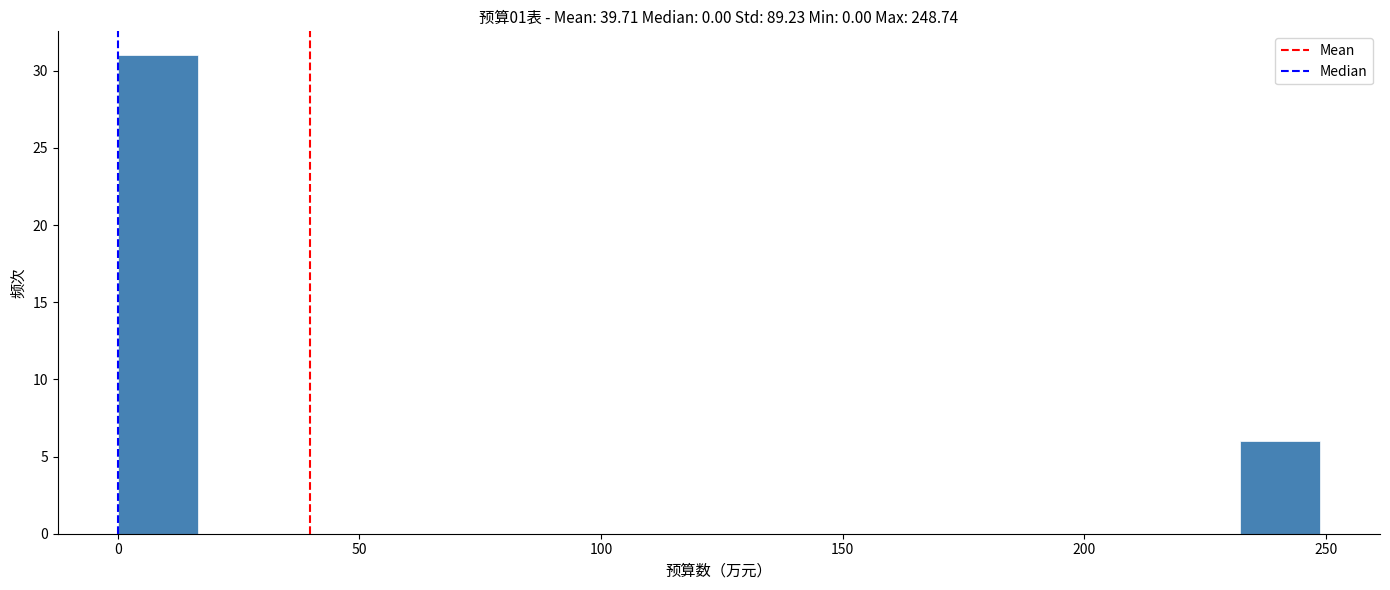

Around what value on the x-axis is the tallest bar? Give the approximate position of its centre, as read against the axis.

10